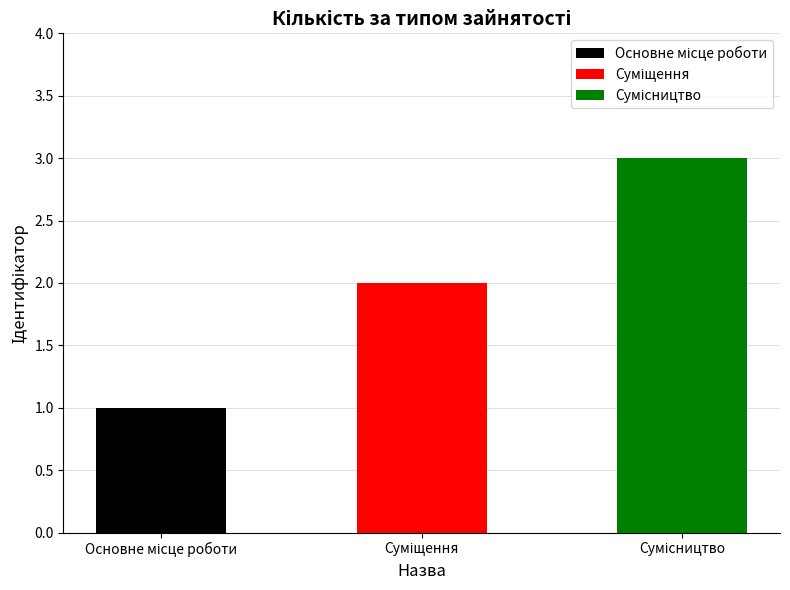

What is the difference between the maximum and minimum values?

2